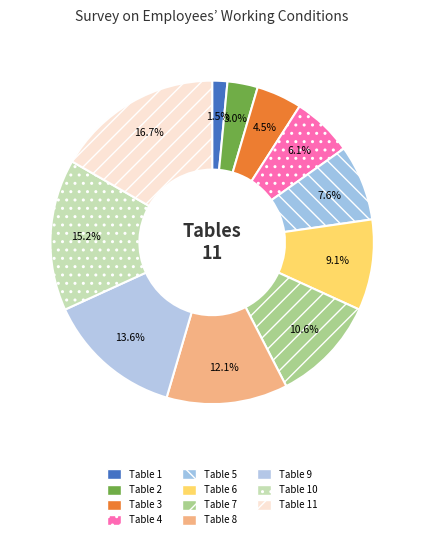

Which category has the biggest portion of the pie?

Table 11